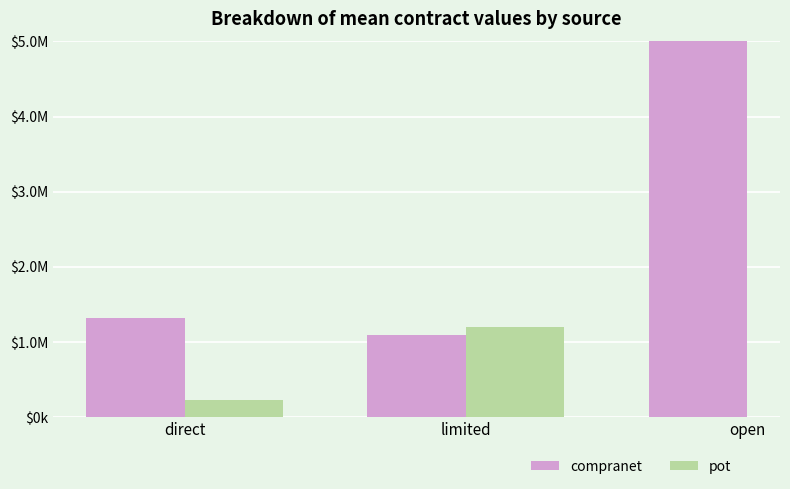

What are all the series names shown in the legend?

compranet, pot